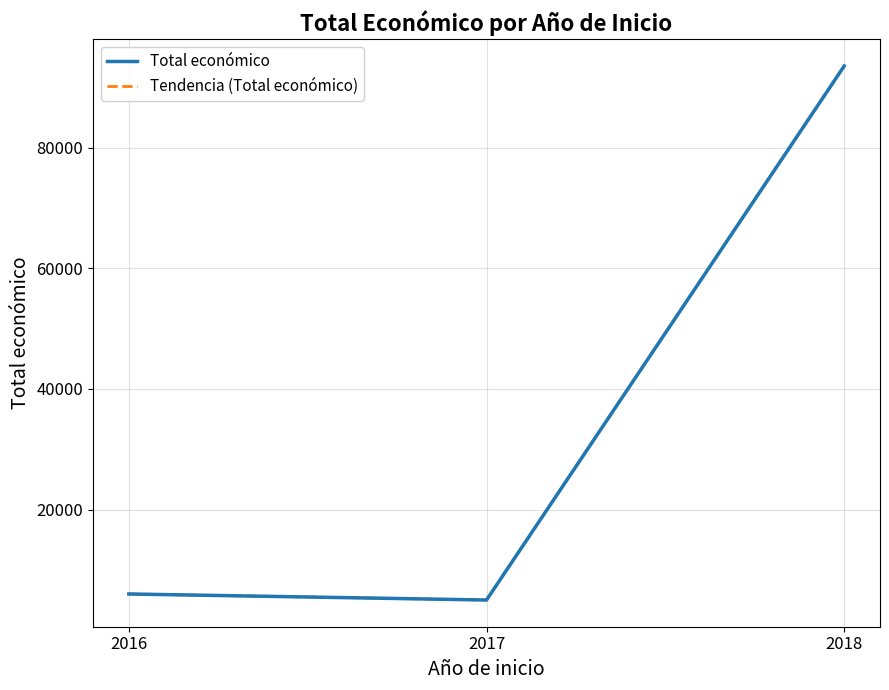

What is the total value across all series at 2018?

187060